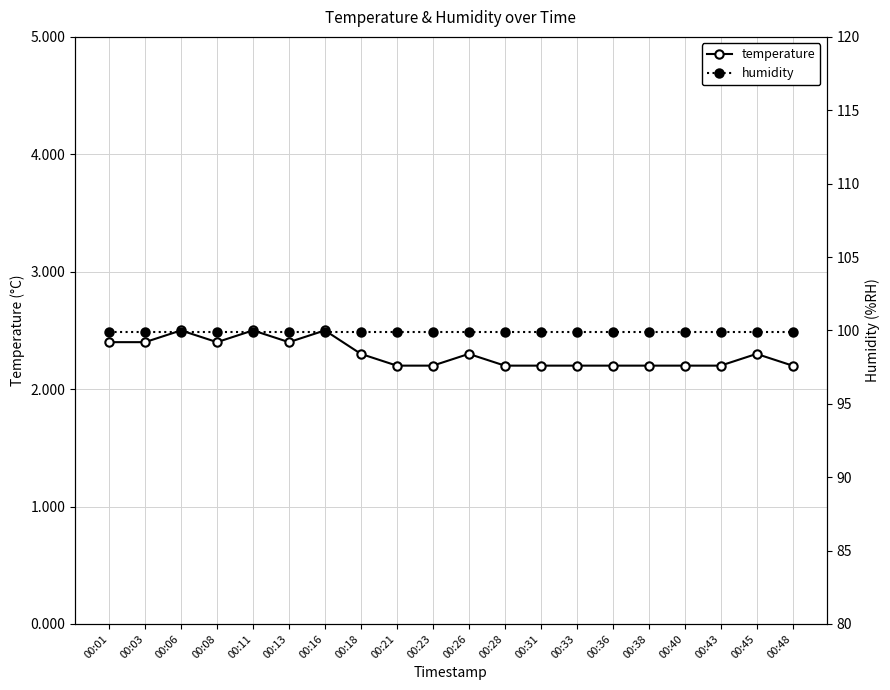

What is the average value of the temperature series?

2.3